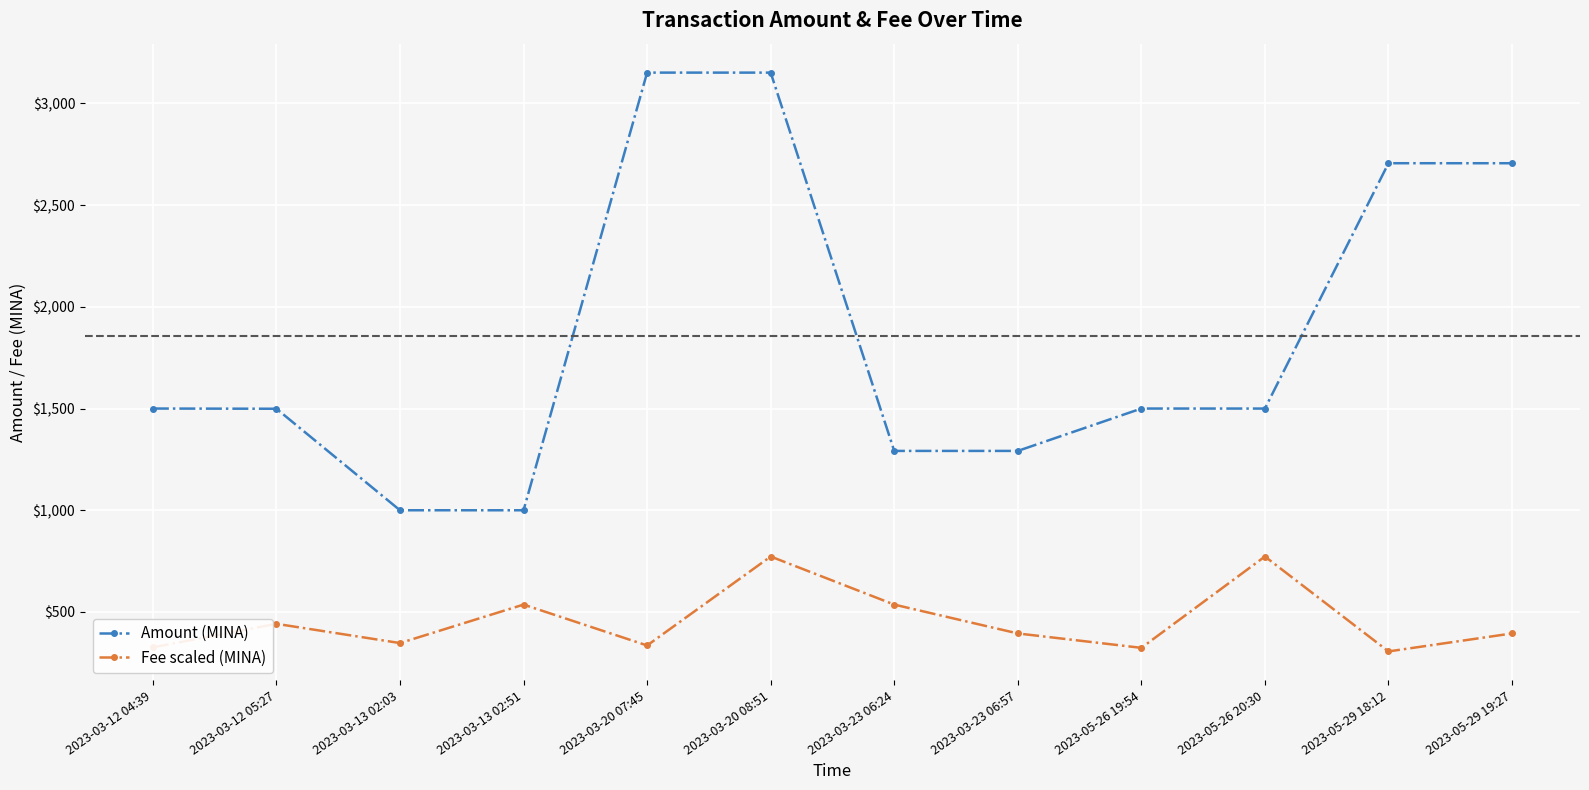

At 2023-03-23 06:24, list the series in order from largest to smallest.

Amount (MINA), Fee scaled (MINA)